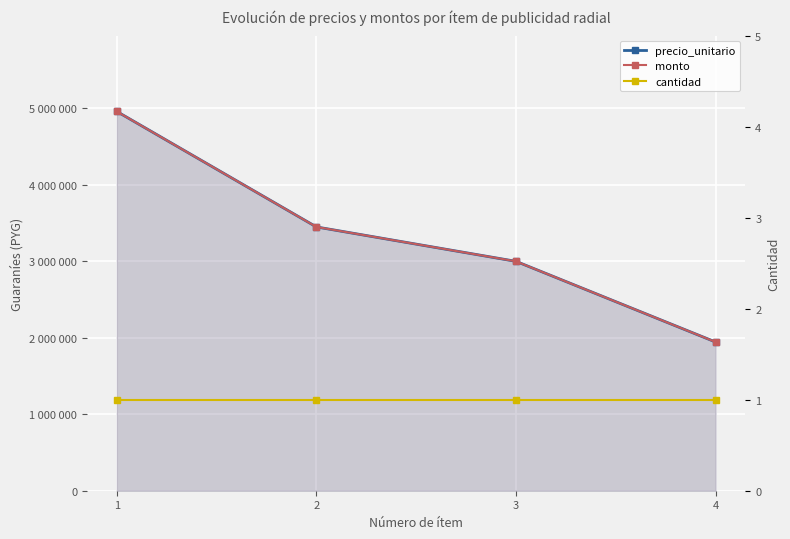

Is the value of monto at 1 greater than the value of precio_unitario at 1?

No